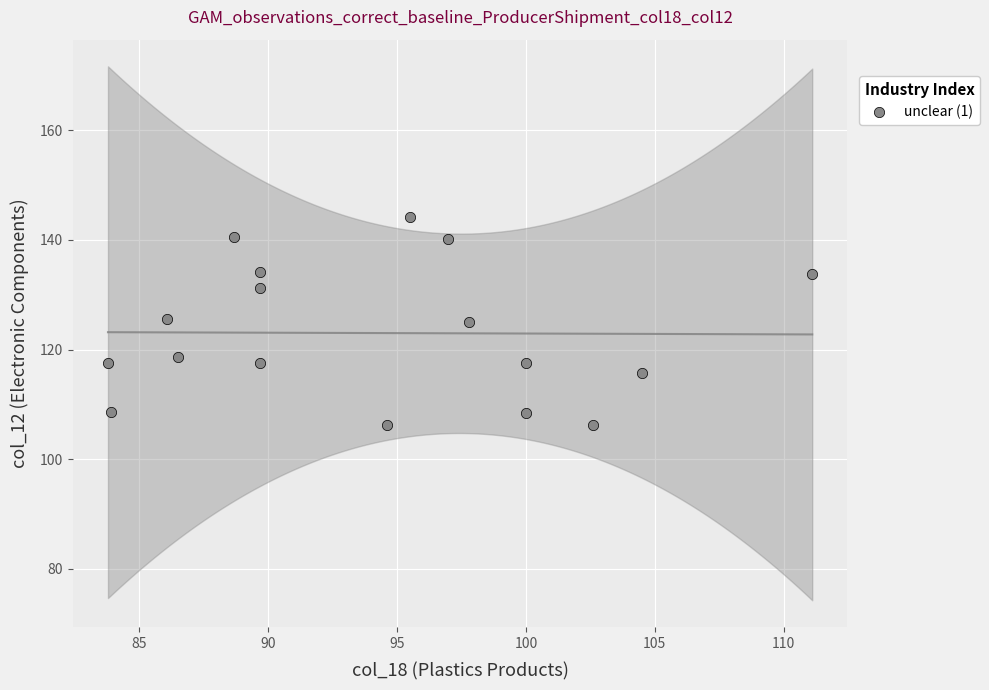

What is the range of Y values (max minus min)?

37.8